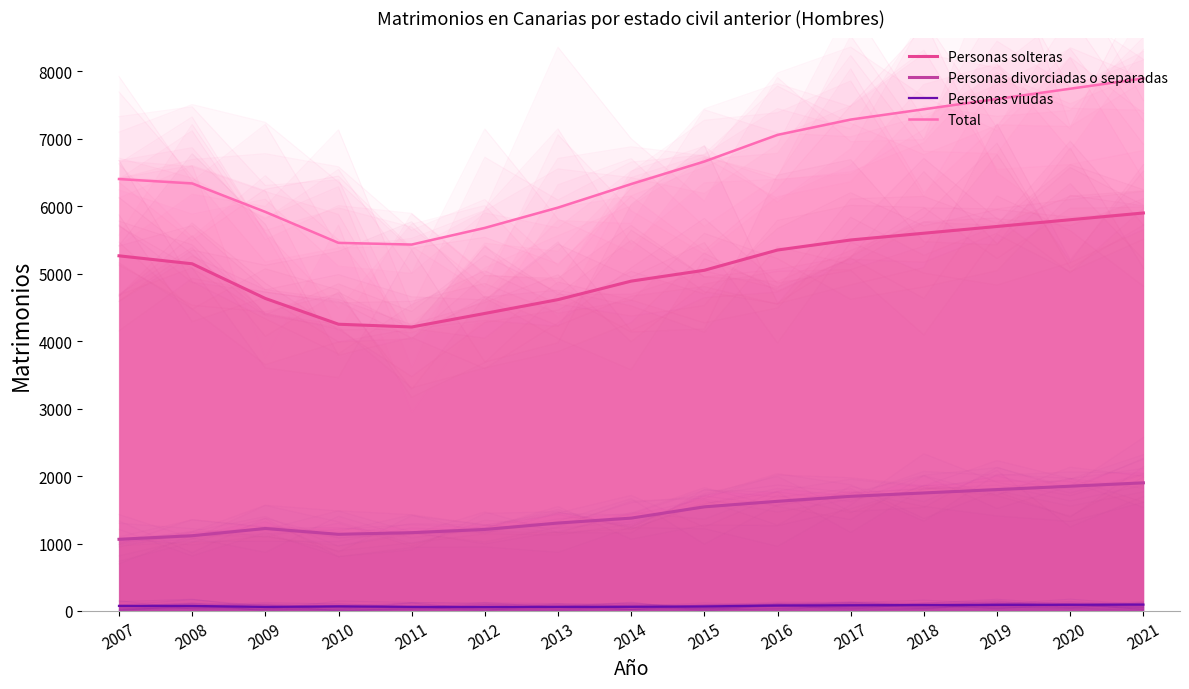

True or false: Personas divorciadas o separadas has a value of 1209 at 2012.

True